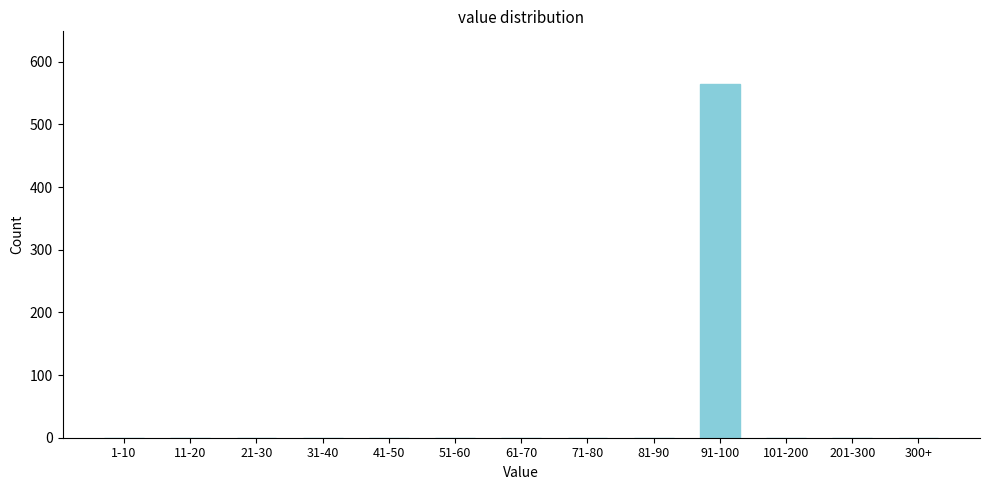

Reading right to left, extract all data points from this chart.

300+=0	201-300=0	101-200=0	91-100=564	81-90=0	71-80=0	61-70=0	51-60=0	41-50=0	31-40=0	21-30=0	11-20=0	1-10=0